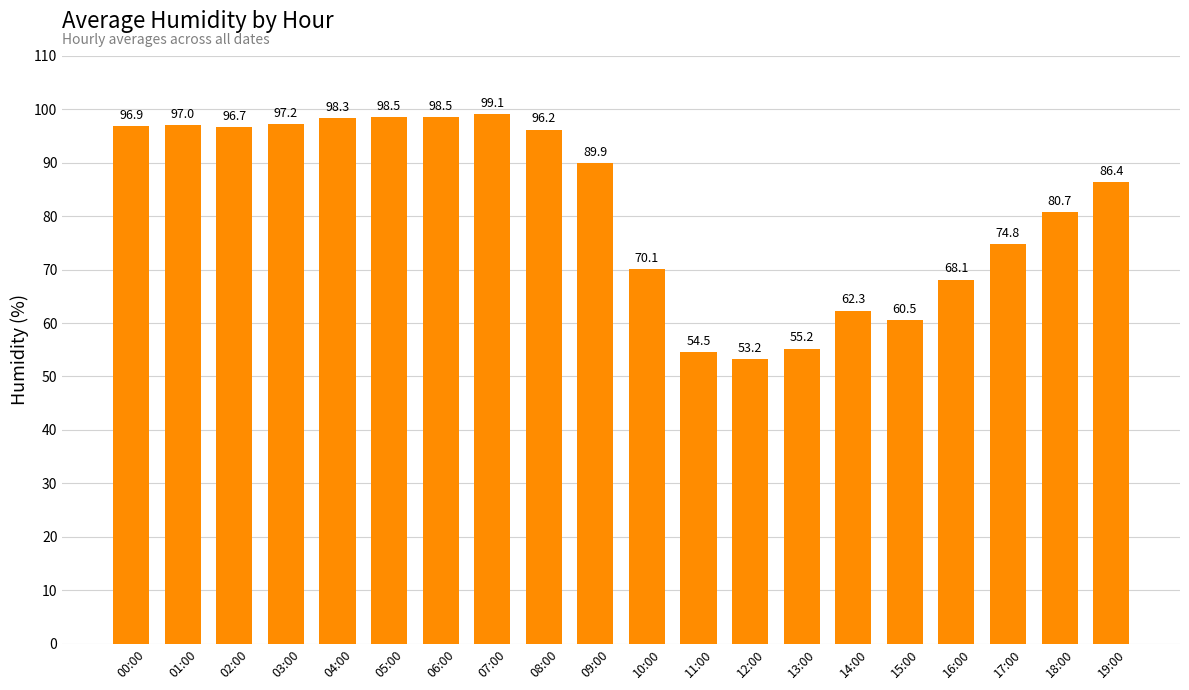

What position from the left is 12:00?

13